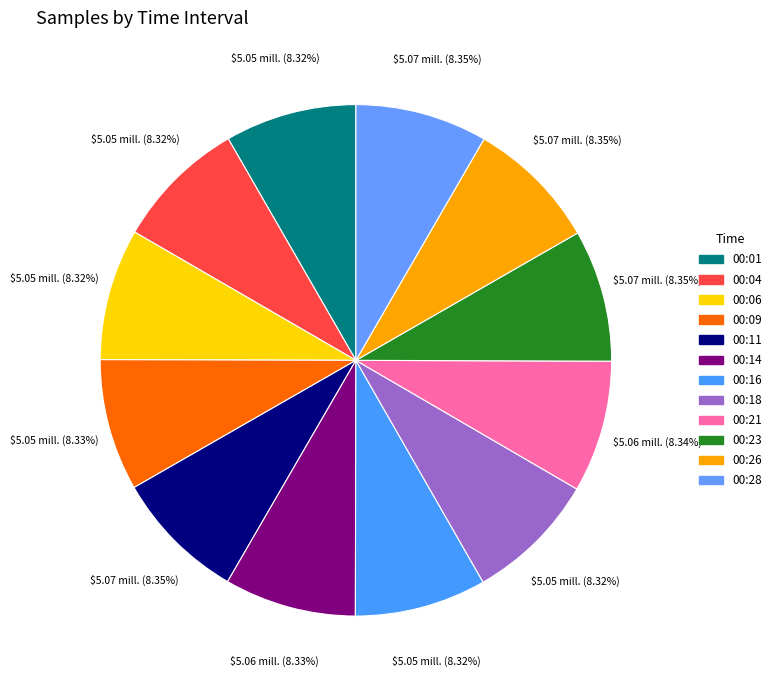

Rank the categories by value from highest to lowest.

00:26, 00:28, 00:11, 00:23, 00:21, 00:14, 00:09, 00:06, 00:04, 00:01, 00:18, 00:16